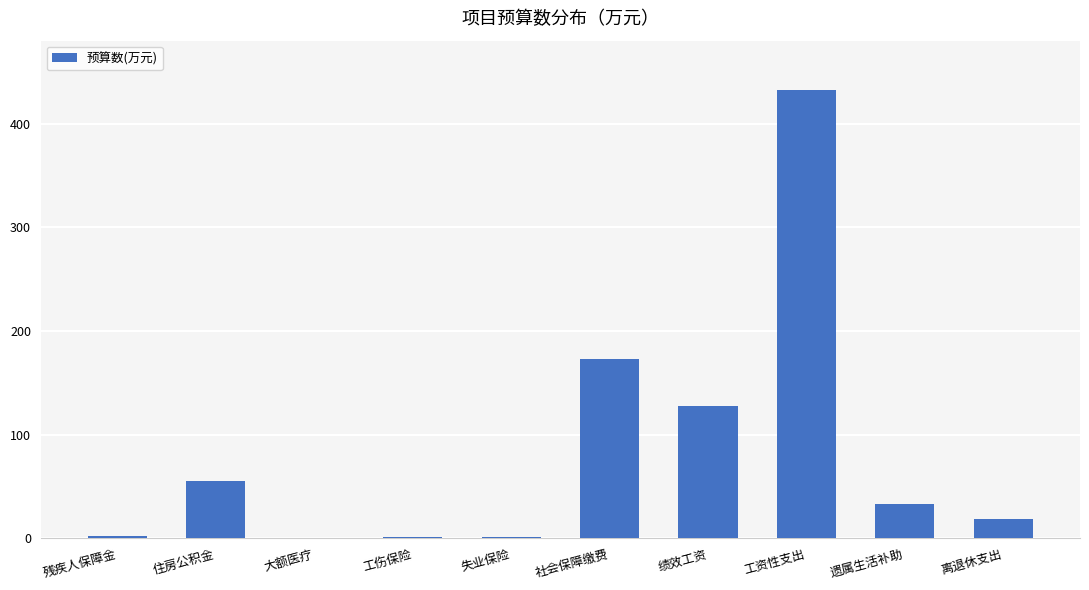

Which has a higher value, 工资性支出 or 遗属生活补助?

工资性支出